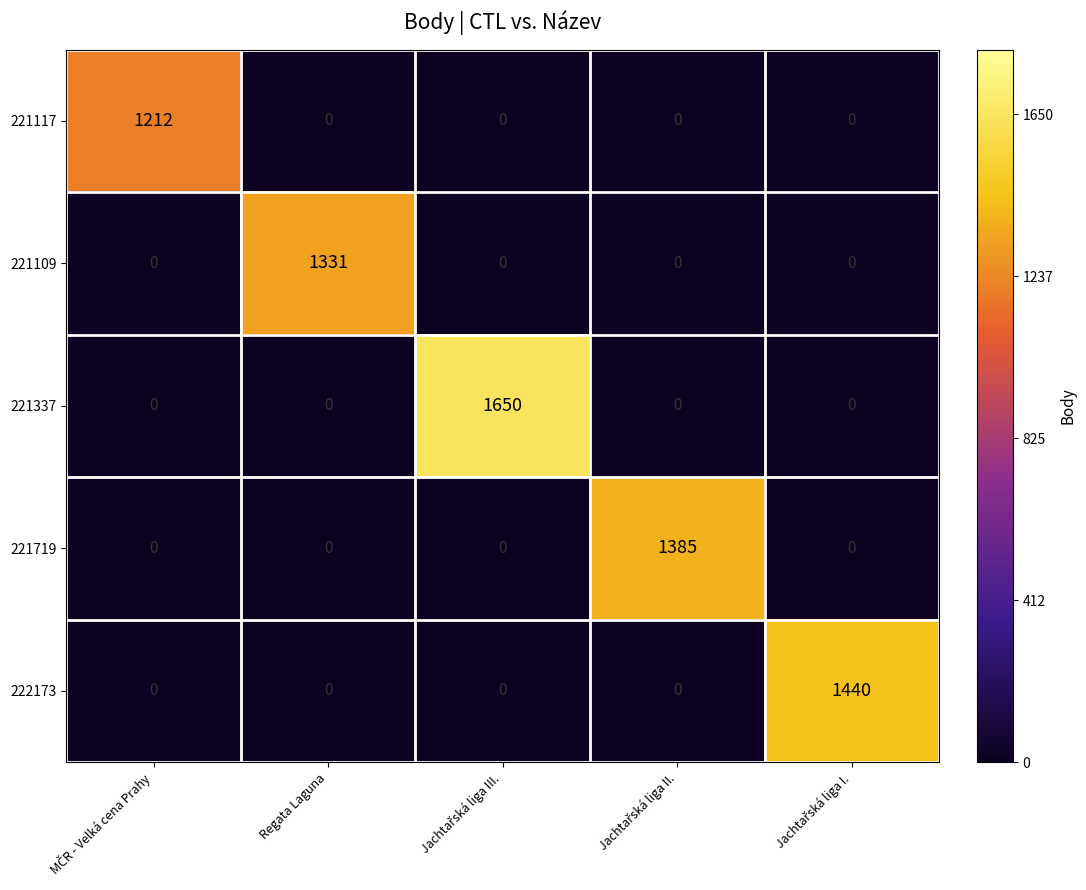

What is the sum of all 221719 values?

1385